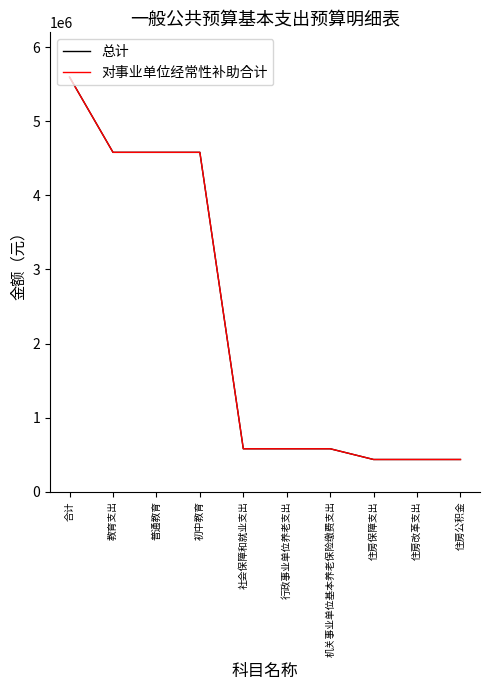

Is the value of 对事业单位经常性补助合计 at 教育支出 greater than the value of 总计 at 合计?

No